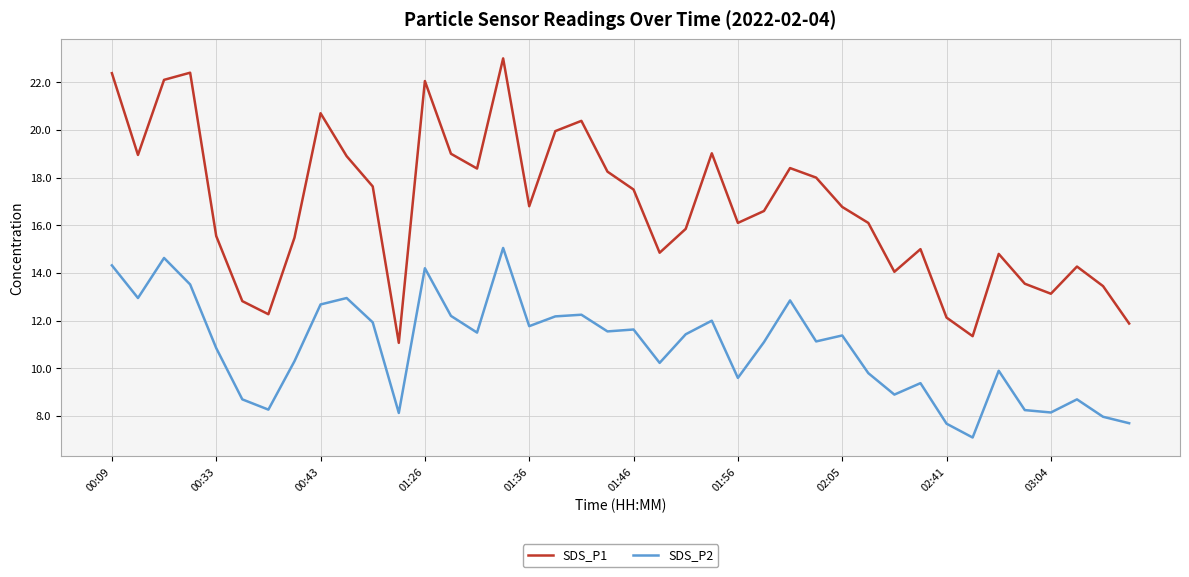

True or false: SDS_P1 and SDS_P2 intersect in this chart.

False